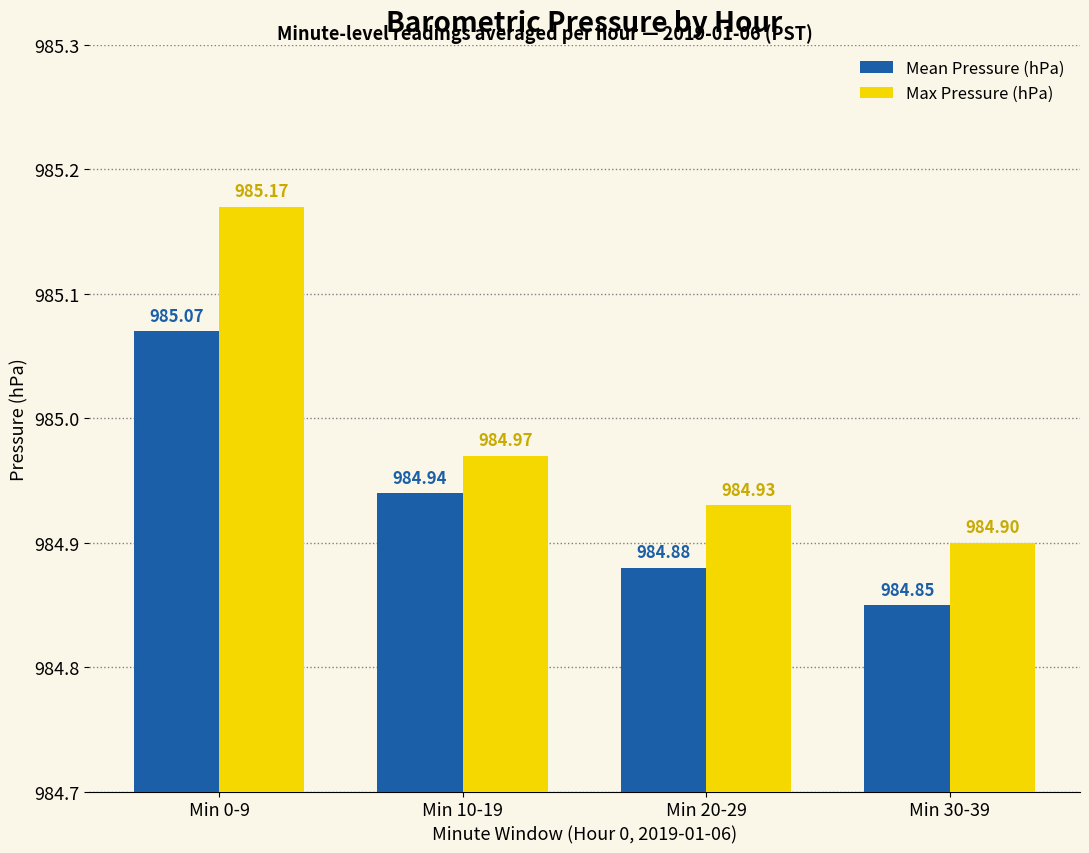

Is the value of Max Pressure (hPa) at Min 20-29 greater than the value of Mean Pressure (hPa) at Min 20-29?

Yes